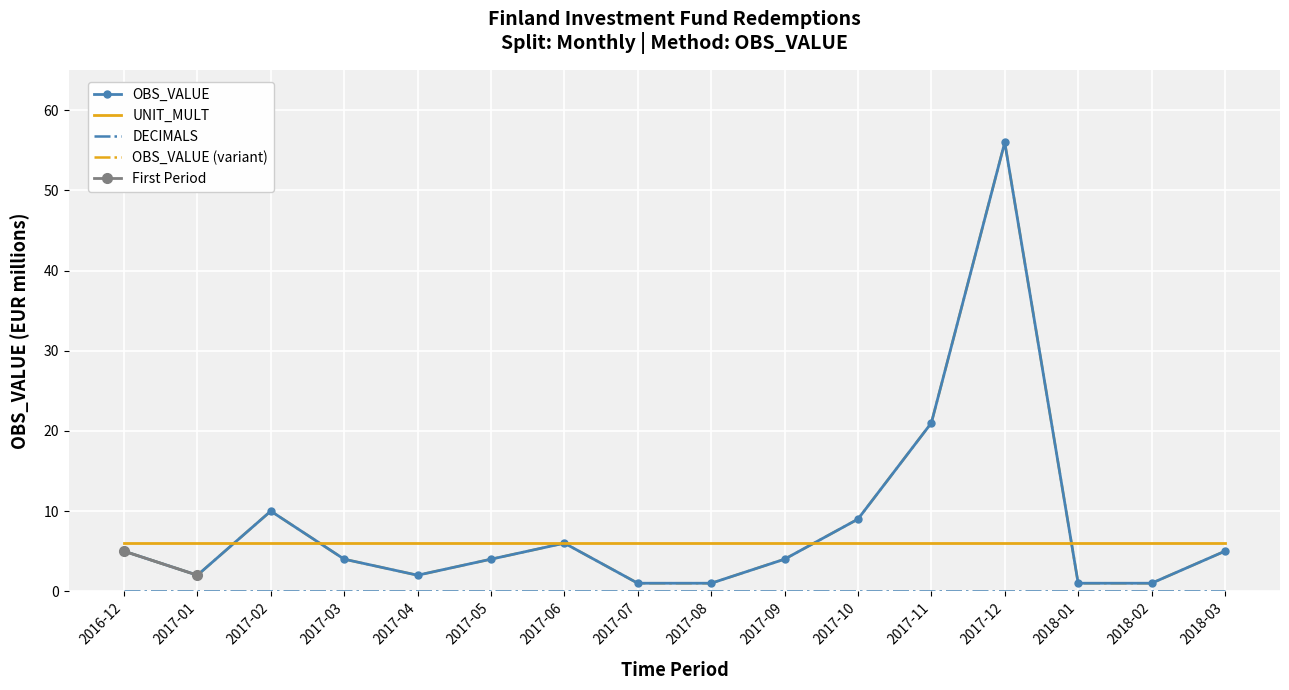

How many intersections are there between OBS_VALUE and UNIT_MULT?

4